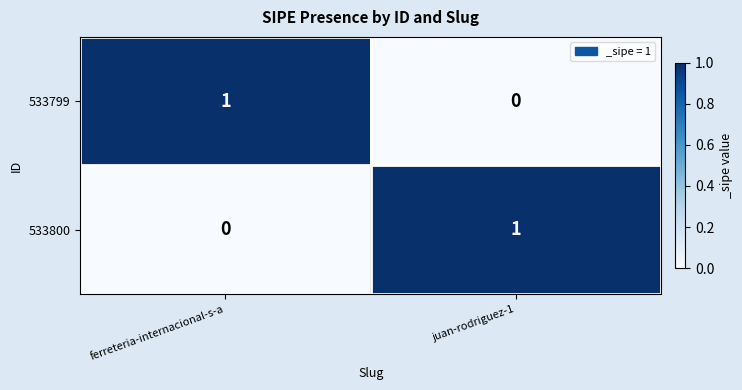

Is it true that 533800 equals 1 at juan-rodriguez-1?

True